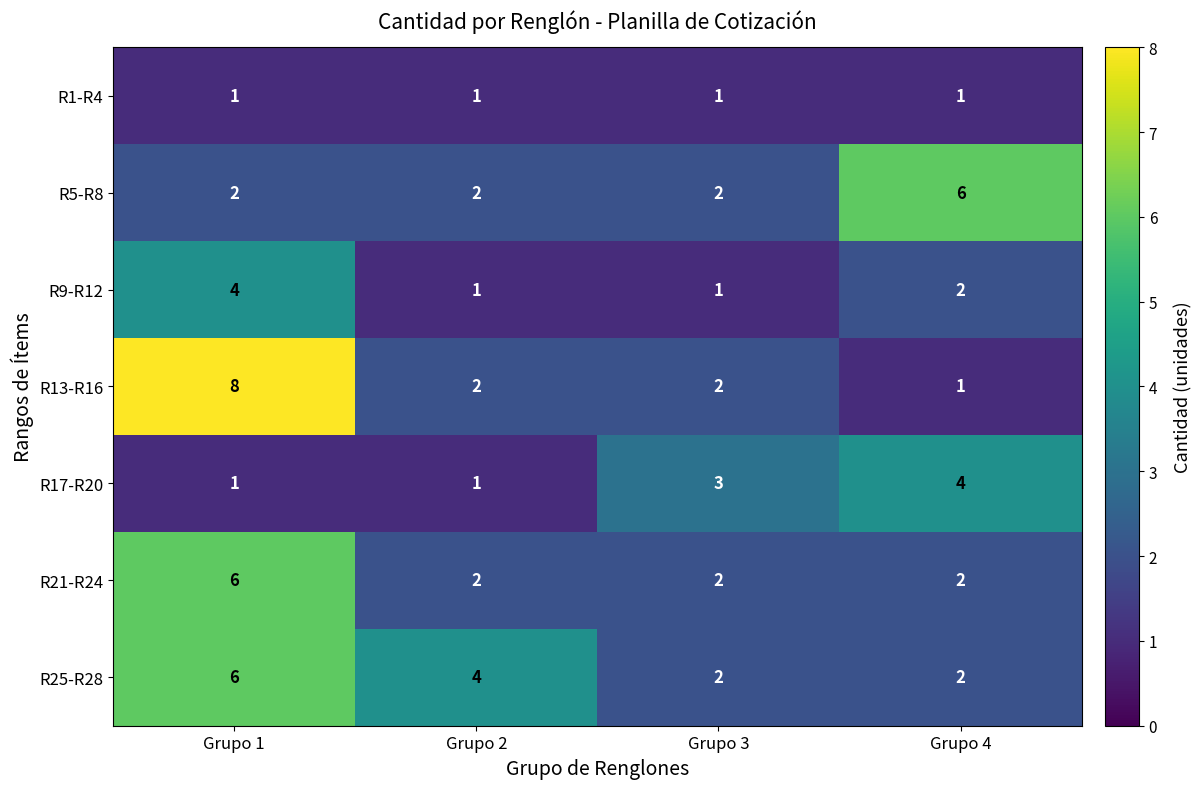

Which label corresponds to the largest value in the chart?

Grupo 1